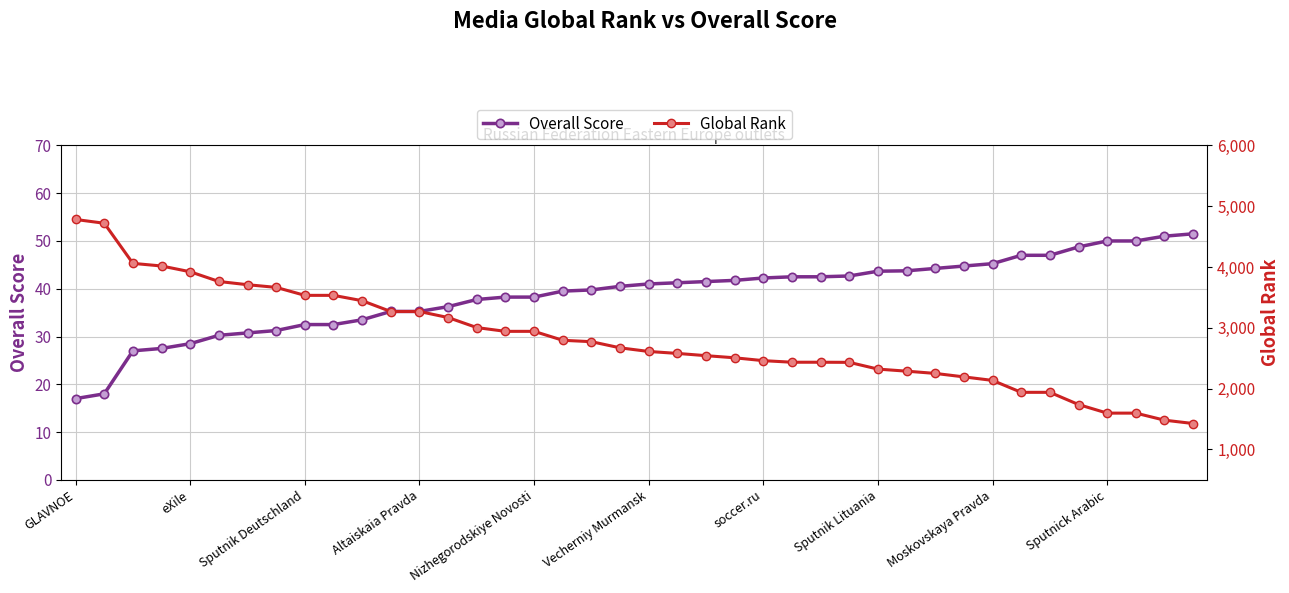

True or false: Overall Score and Global Rank intersect in this chart.

False